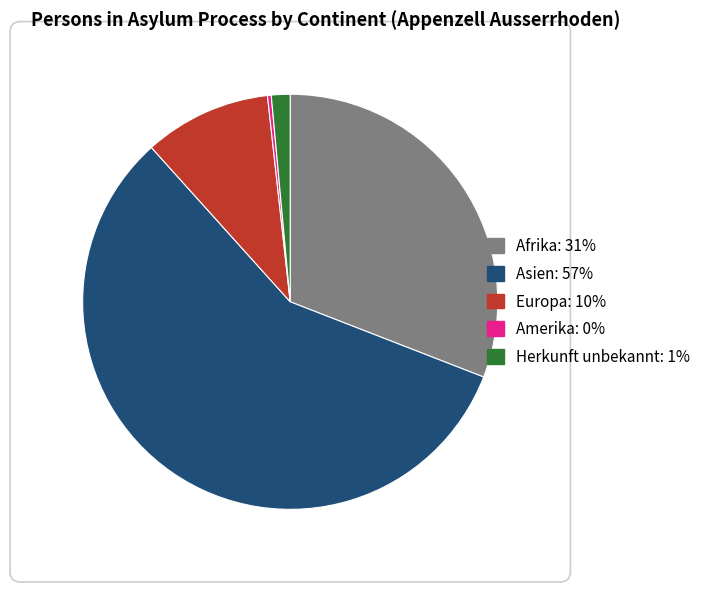

Which category accounts for the majority?

Asien